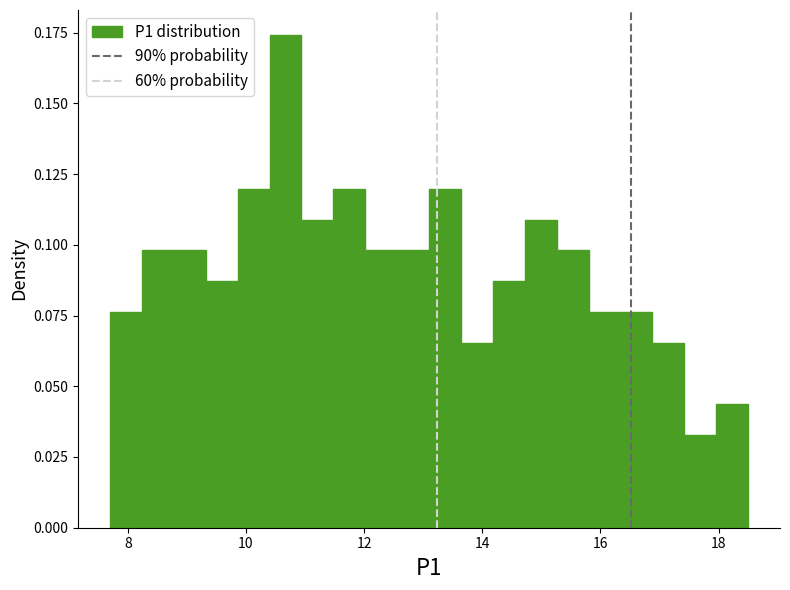

Read against the x-axis, roughly where is the centre of the tallest bar?

10.6